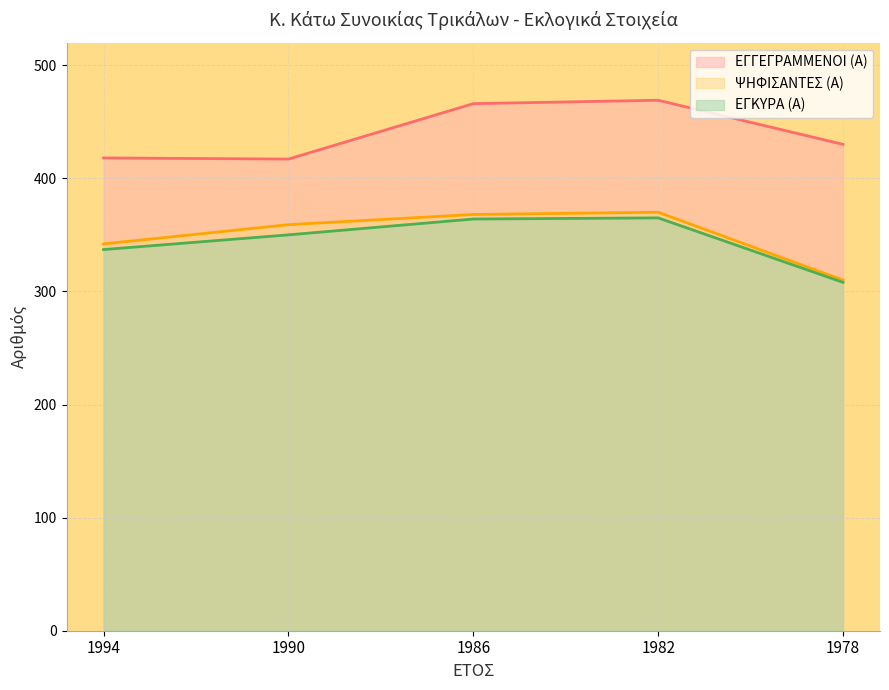

How many lines are shown in the chart?

3